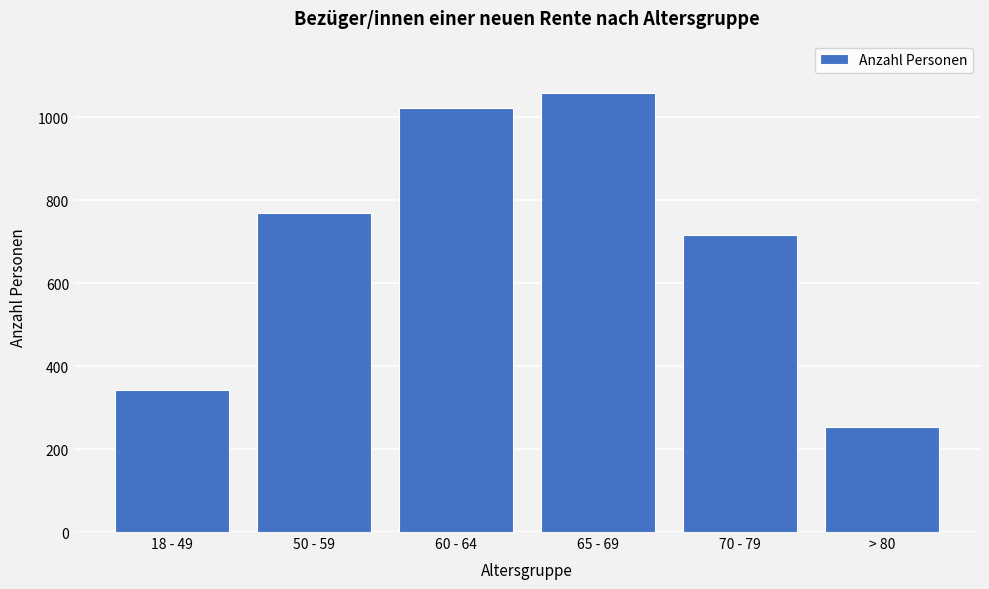

Reading left to right, transcribe all the data shown in this chart.

18 - 49=342	50 - 59=770	60 - 64=1022	65 - 69=1058	70 - 79=716	> 80=254